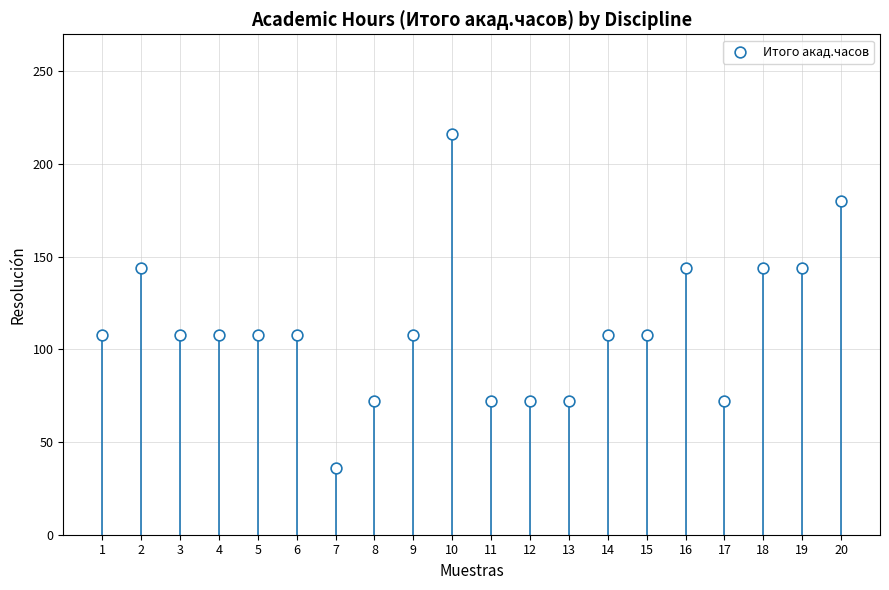

What is the range of X values (max minus min)?

19